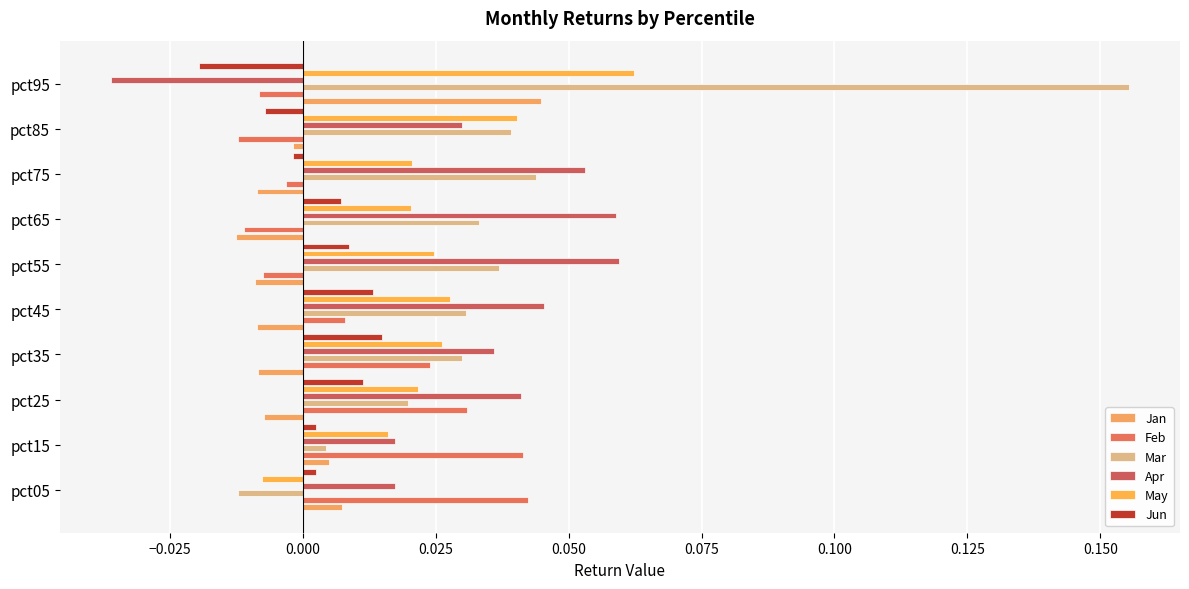

How many positive values does the Jun series have?

7